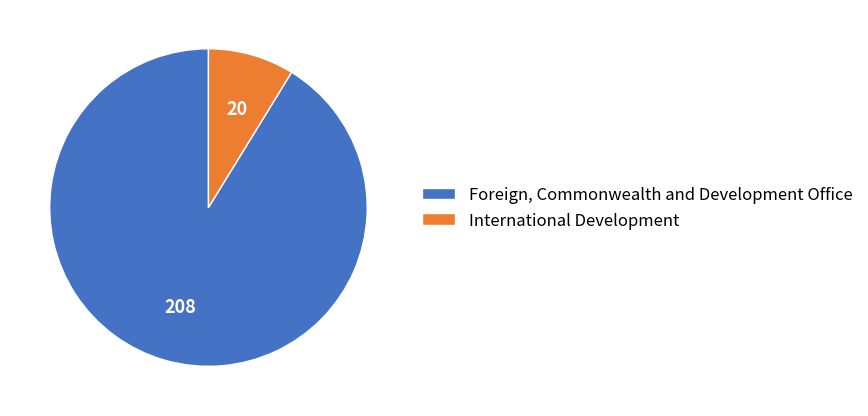

Combined, do International Development and Foreign, Commonwealth and Development Office account for over 50%?

Yes